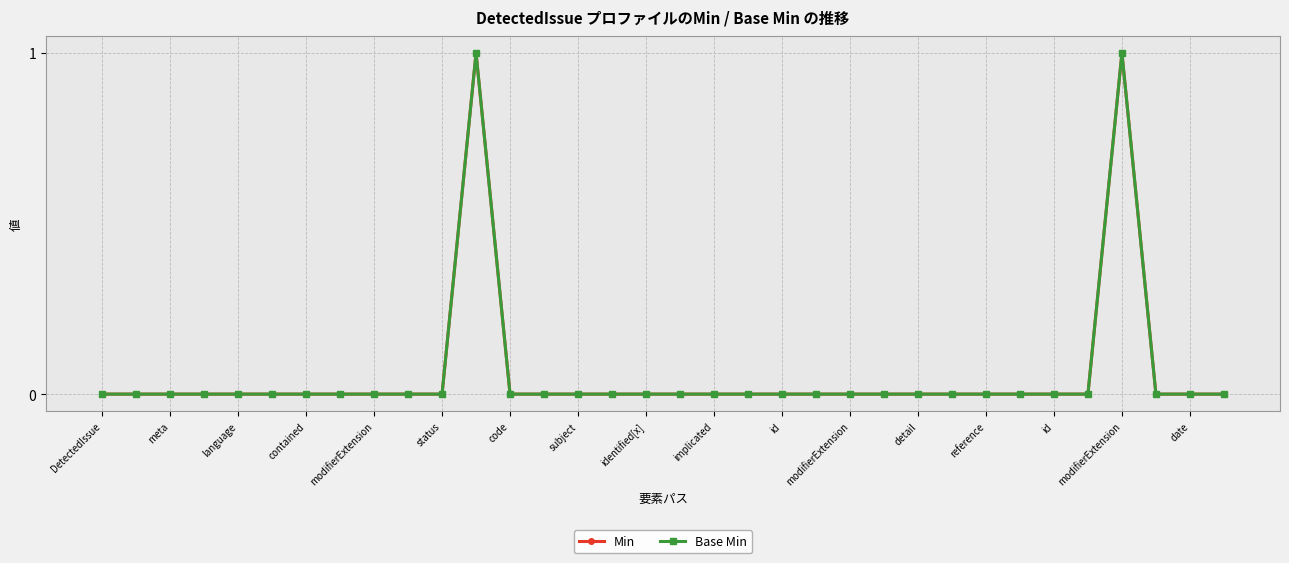

What is the label of the 7th point from the right?

27